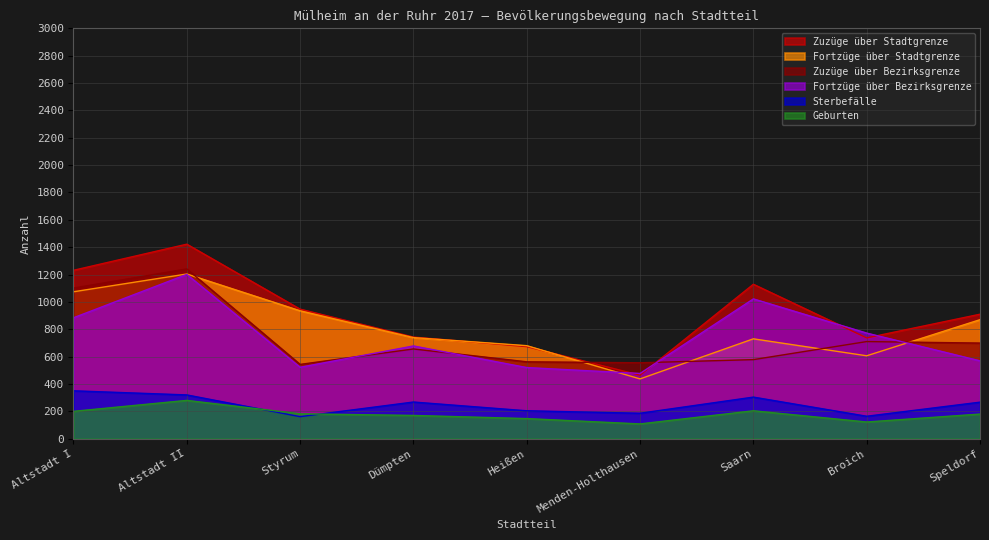

Rank the categories by Fortzüge über Bezirksgrenze value from highest to lowest.

Altstadt II, Saarn, Altstadt I, Broich, Dümpten, Speldorf, Styrum, Heißen, Menden-Holthausen